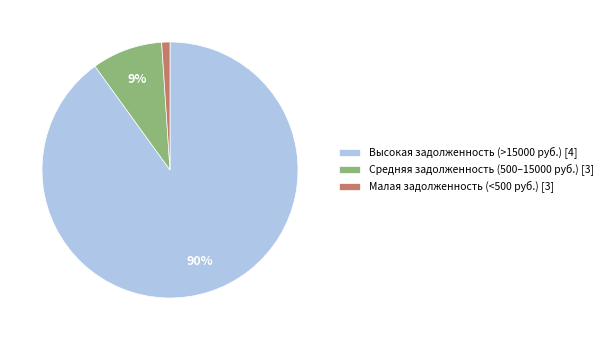

Is it true that Средняя задолженность (500–15000 руб.) [3] is 9% of the pie?

True